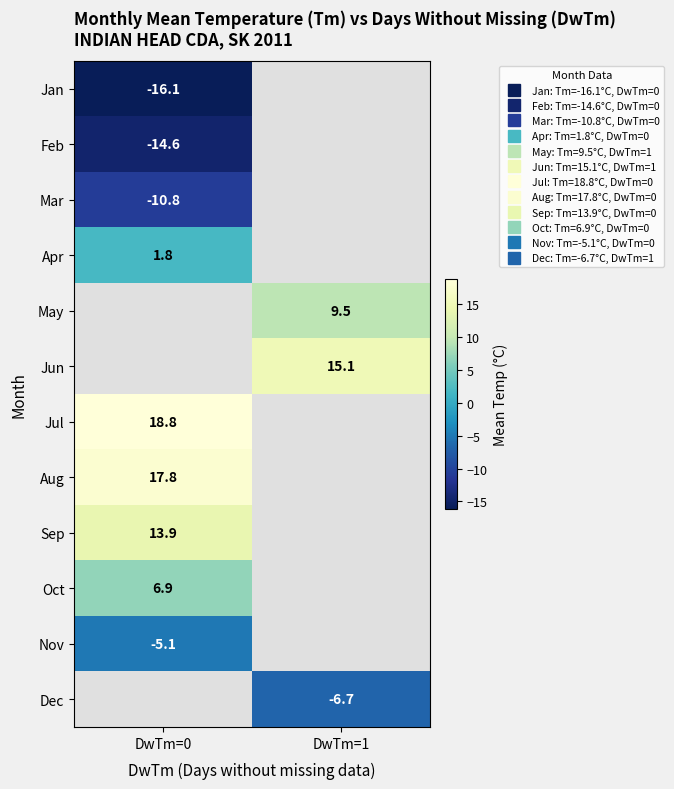

How many series are shown in this chart?

12